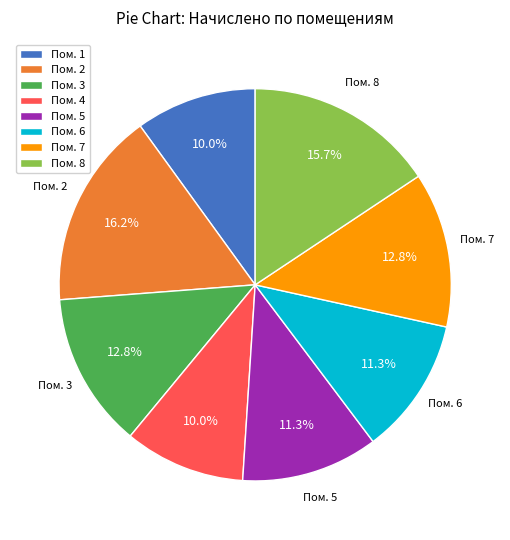

What is the largest slice in the pie chart?

Пом. 2